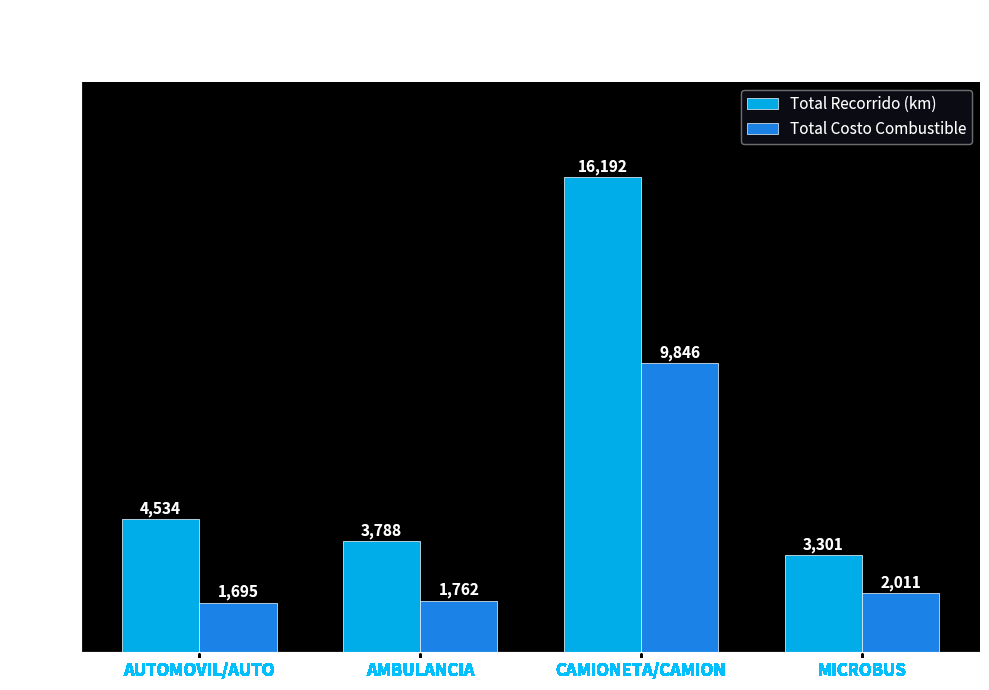

List the series in order of their peak value, highest first.

Total Recorrido (km), Total Costo Combustible